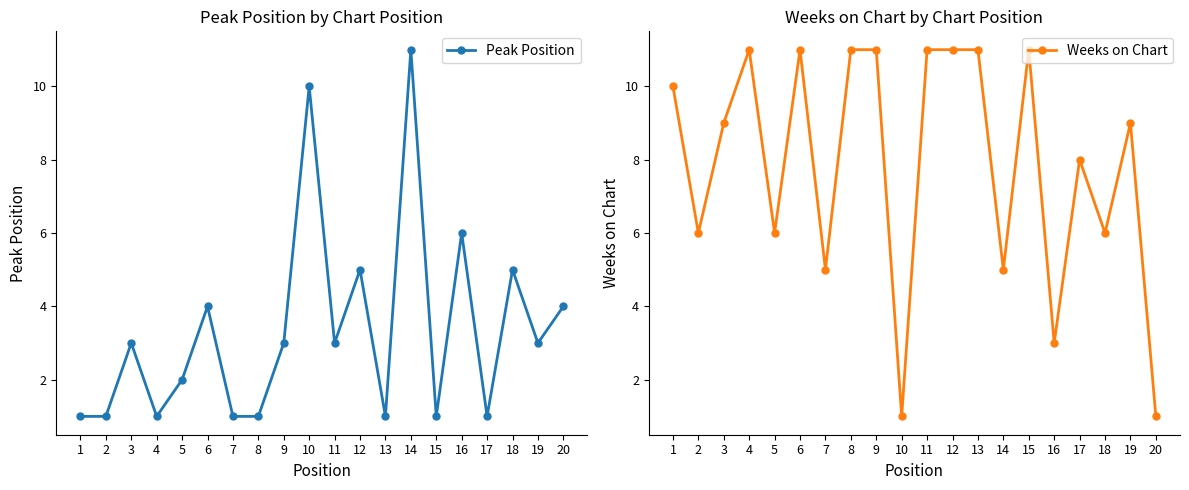

How many series are shown in this chart?

2